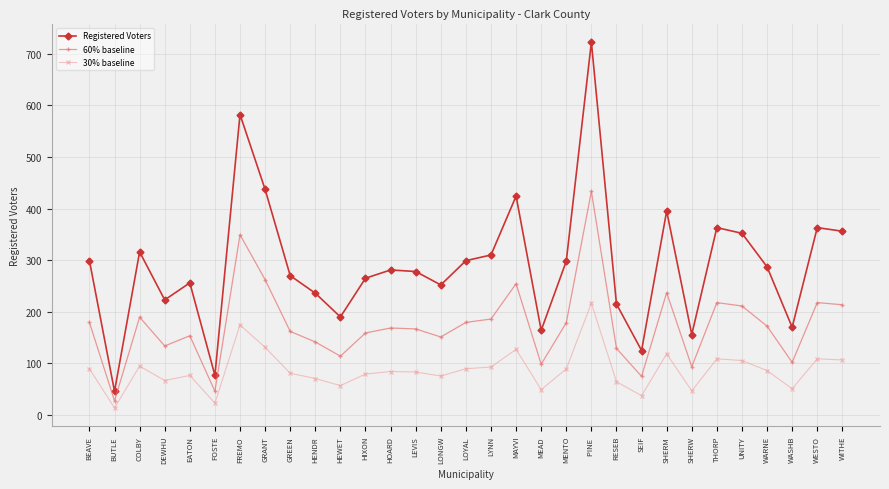

Count the number of data series in this chart.

3